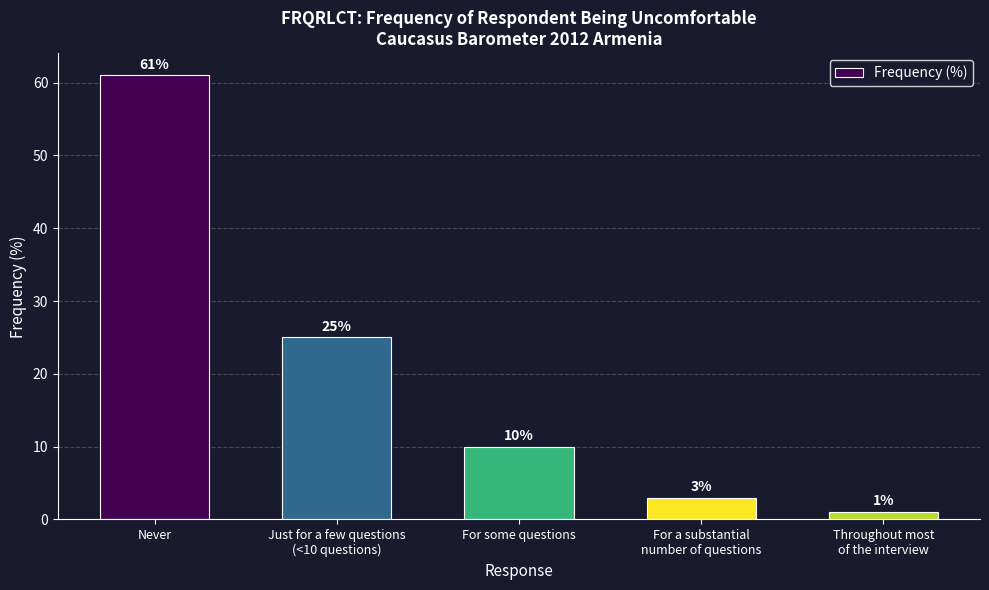

How many bars are there in total?

5